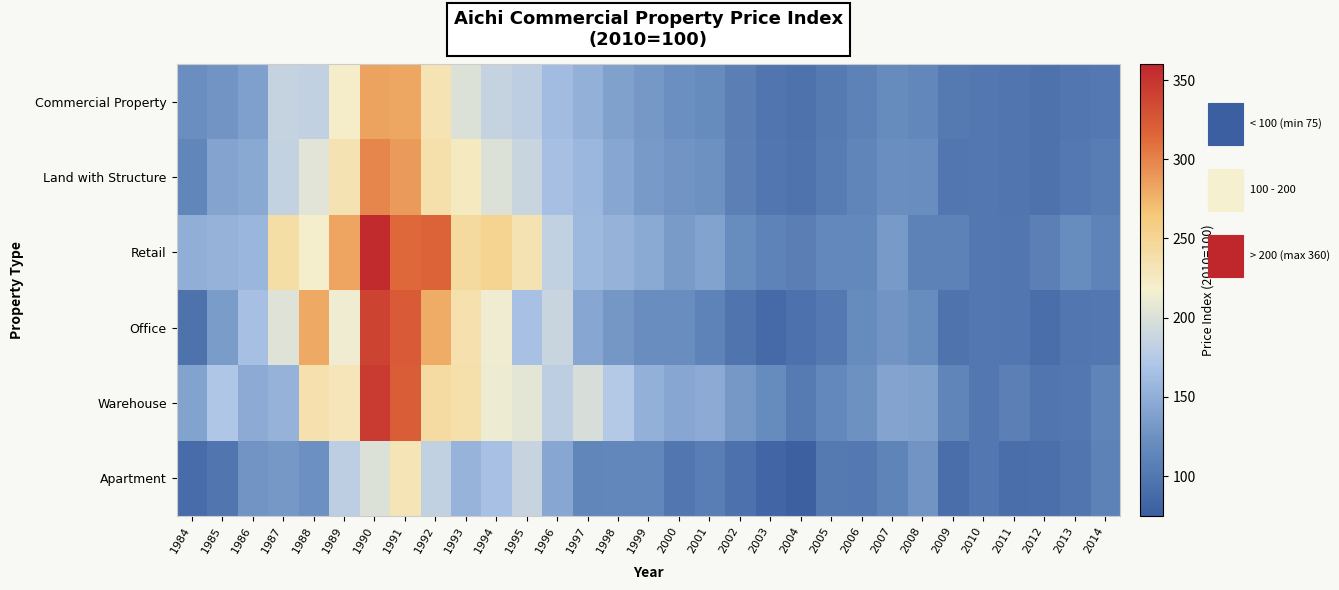

Reading left to right, transcribe all the data shown in this chart.

Commercial Property: 1984=122.5	1985=127.5	1986=137.8	1987=185.7	1988=183.1	1989=220.4	1990=284.0	1991=282.0	1992=232.4	1993=201.5	1994=185.9	1995=180.4	1996=162.1	1997=151.3	1998=138.6	1999=131.5	2000=122.9	2001=119.4	2002=108.2	2003=97.7	2004=94.5	2005=102.7	2006=110.2	2007=119.2	2008=115.6	2009=102.3	2010=100.0	2011=98.0	2012=94.3	2013=99.4	2014=101.2
Land with Structure: 1984=114.8	1985=141.7	1986=144.8	1987=184.6	1988=204.2	1989=234.1	1990=298.6	1991=288.1	1992=237.8	1993=225.5	1994=201.5	1995=188.0	1996=164.2	1997=158.3	1998=143.3	1999=131.9	2000=128.4	2001=126.2	2002=109.4	2003=99.0	2004=96.2	2005=104.9	2006=113.0	2007=122.7	2008=121.6	2009=99.4	2010=100.0	2011=98.1	2012=94.9	2013=101.4	2014=105.8
Retail: 1984=150.0	1985=153.7	1986=157.2	1987=239.9	1988=219.7	1989=282.9	1990=356.4	1991=313.9	1992=317.4	1993=243.9	1994=251.0	1995=233.5	1996=183.6	1997=158.9	1998=153.6	1999=145.2	2000=133.9	2001=140.5	2002=120.0	2003=110.7	2004=107.8	2005=116.3	2006=116.8	2007=132.2	2008=109.8	2009=109.6	2010=100.0	2011=98.9	2012=109.4	2013=119.8	2014=111.1
Office: 1984=93.9	1985=134.8	1986=165.1	1987=202.9	1988=280.7	1989=213.4	1990=339.7	1991=323.5	1992=279.3	1993=236.1	1994=213.6	1995=165.4	1996=187.6	1997=143.8	1998=129.8	1999=120.7	2000=121.5	2001=110.9	2002=96.9	2003=86.6	2004=93.8	2005=101.7	2006=119.5	2007=128.1	2008=119.7	2009=95.7	2010=100.0	2011=98.5	2012=91.7	2013=99.4	2014=100.0
Warehouse: 1984=139.7	1985=171.8	1986=147.0	1987=153.2	1988=236.0	1989=230.5	1990=345.1	1991=322.1	1992=242.5	1993=237.9	1994=212.1	1995=205.6	1996=180.4	1997=197.7	1998=175.1	1999=151.0	2000=143.3	2001=147.0	2002=131.2	2003=118.5	2004=103.6	2005=116.4	2006=126.2	2007=141.2	2008=139.3	2009=113.3	2010=100.0	2011=109.4	2012=97.3	2013=100.0	2014=111.7
Apartment: 1984=88.8	1985=97.4	1986=128.0	1987=131.3	1988=124.2	1989=180.2	1990=201.9	1991=231.0	1992=184.0	1993=154.2	1994=166.0	1995=186.5	1996=143.8	1997=114.3	1998=115.3	1999=115.4	2000=98.5	2001=106.9	2002=93.2	2003=83.7	2004=76.9	2005=102.5	2006=101.5	2007=111.9	2008=127.4	2009=91.5	2010=100.0	2011=91.4	2012=92.0	2013=97.3	2014=110.4